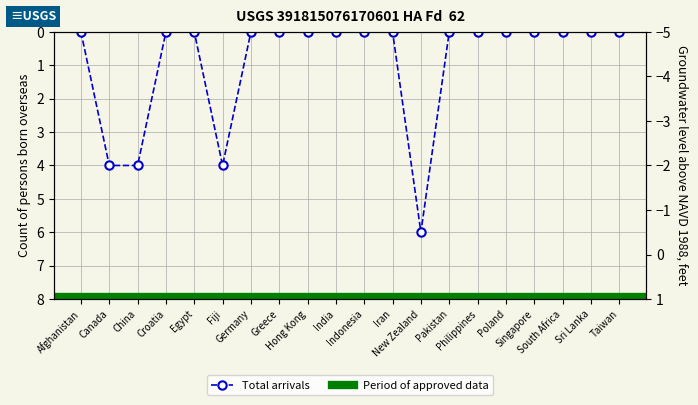

At which label is the value closest to 3?

Canada